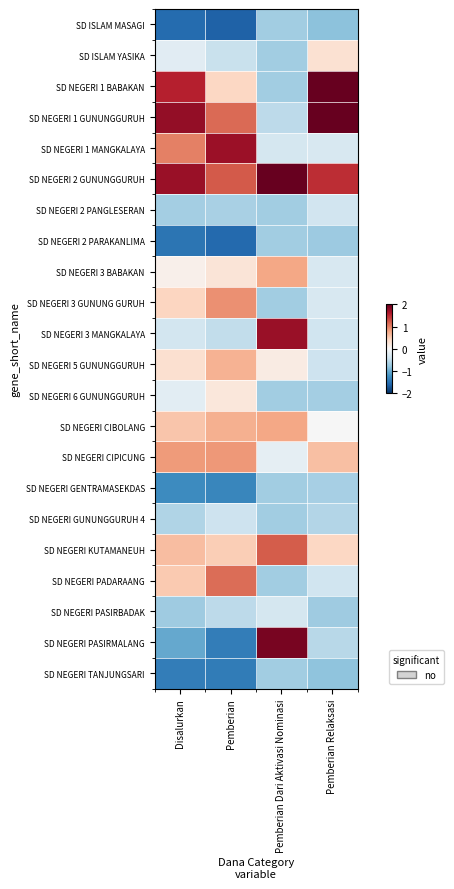

Rank the series at Disalurkan from highest to lowest value.

SD NEGERI 1 GUNUNGGURUH, SD NEGERI 2 GUNUNGGURUH, SD NEGERI 1 BABAKAN, SD NEGERI 1 MANGKALAYA, SD NEGERI CIPICUNG, SD NEGERI KUTAMANEUH, SD NEGERI CIBOLANG, SD NEGERI PADARAANG, SD NEGERI 3 GUNUNG GURUH, SD NEGERI 5 GUNUNGGURUH, SD NEGERI 3 BABAKAN, SD NEGERI 6 GUNUNGGURUH, SD ISLAM YASIKA, SD NEGERI 3 MANGKALAYA, SD NEGERI GUNUNGGURUH 4, SD NEGERI 2 PANGLESERAN, SD NEGERI PASIRBADAK, SD NEGERI PASIRMALANG, SD NEGERI GENTRAMASEKDAS, SD NEGERI TANJUNGSARI, SD NEGERI 2 PARAKANLIMA, SD ISLAM MASAGI